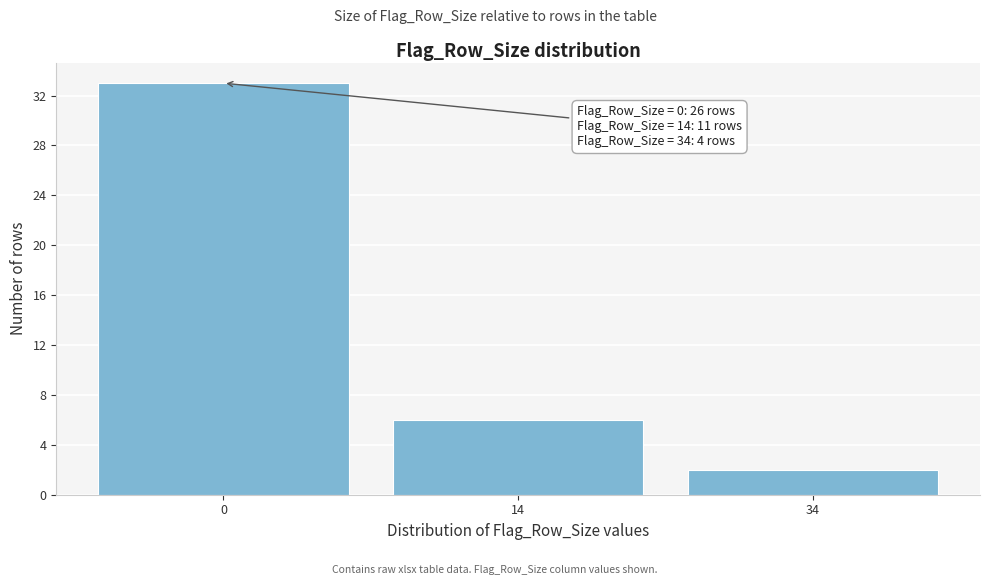

Reading left to right, what are all the values shown in this chart?

0=33	14=6	34=2